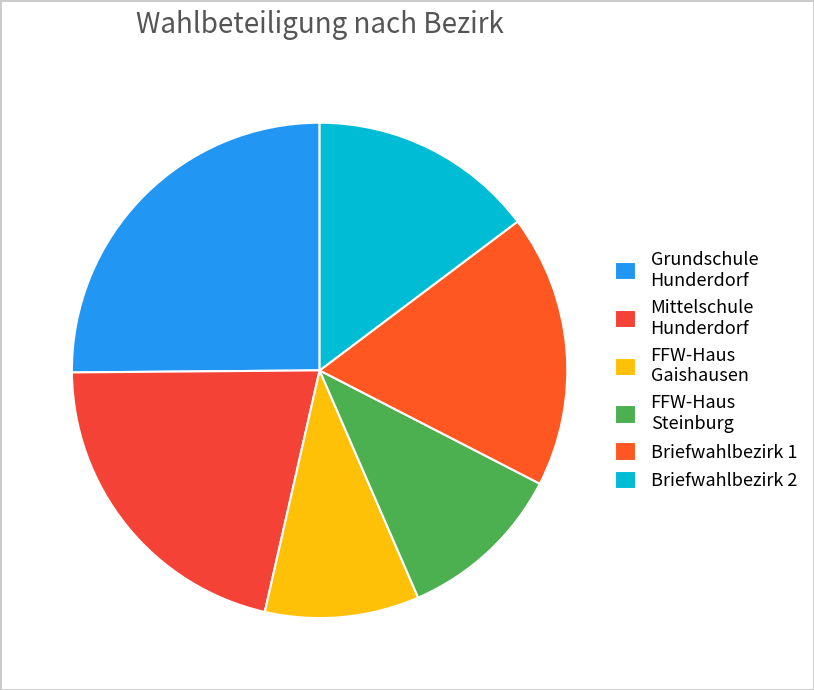

Is there any slice that represents more than half of the pie?

No